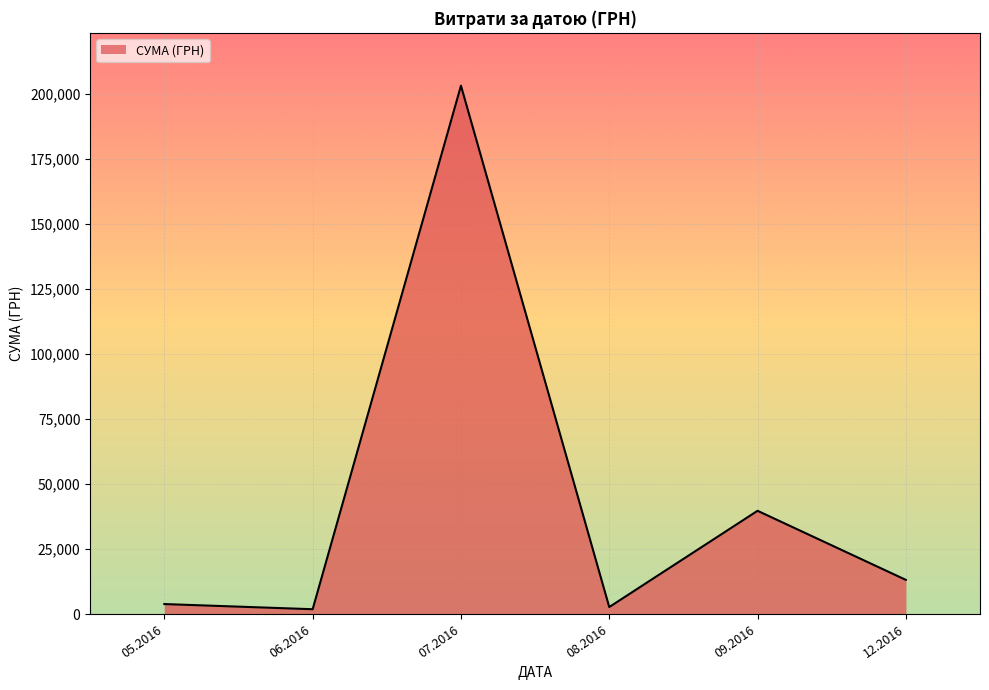

Does the chart display data point markers on the line(s)?

No